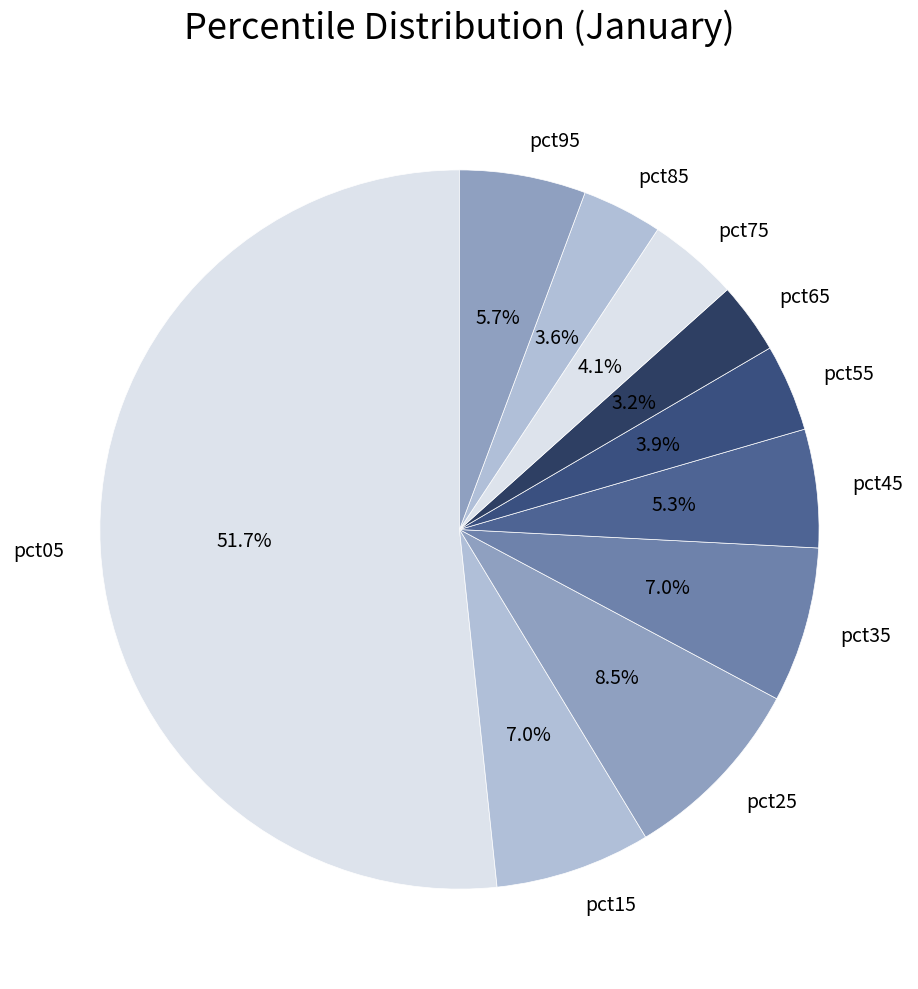

Is there any slice that represents more than half of the pie?

Yes